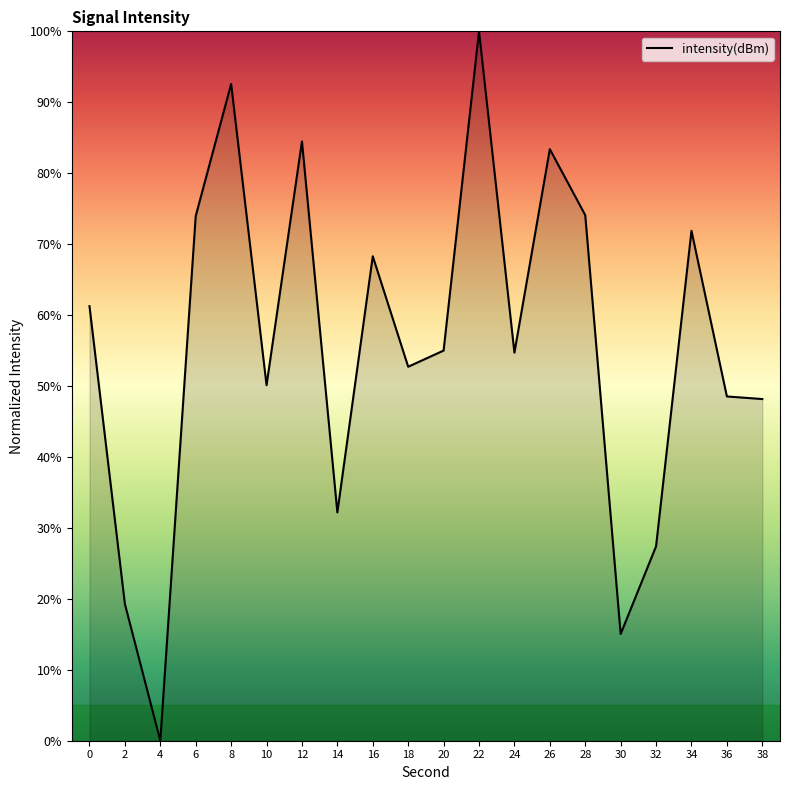

How many values are below 54?

9